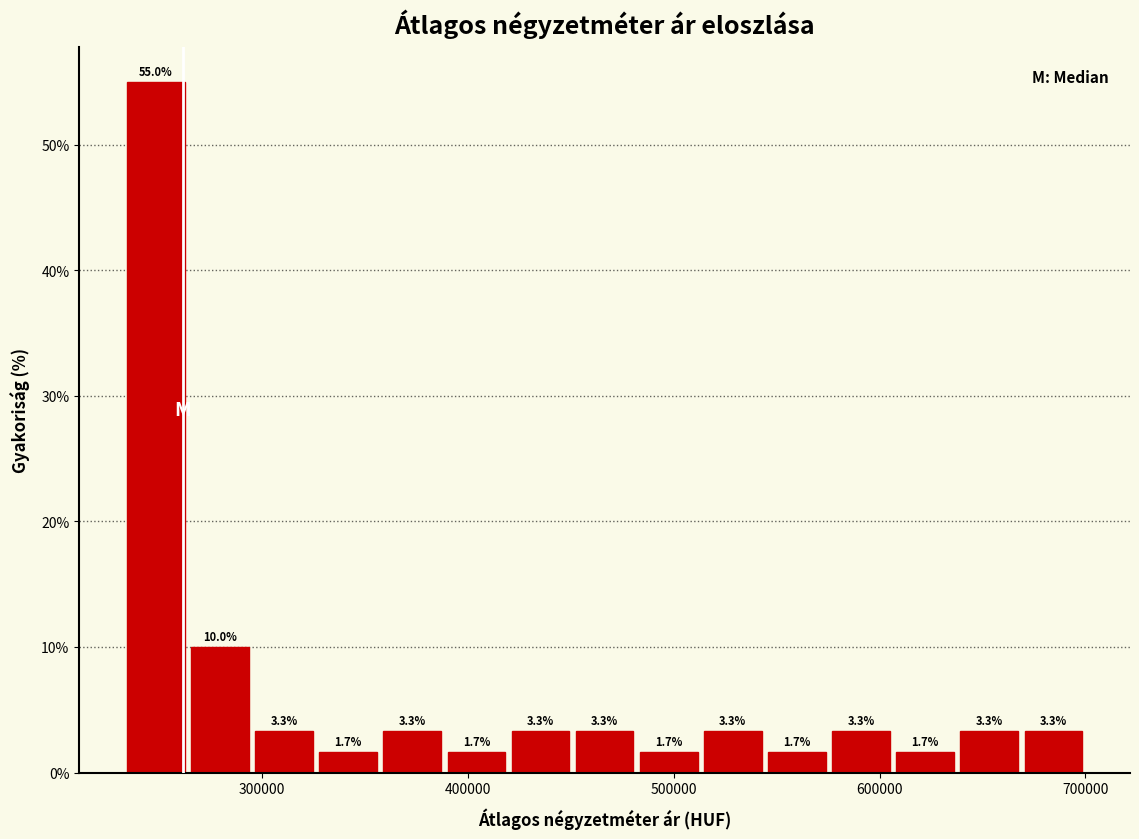

Read against the x-axis, roughly where is the centre of the tallest bar?

250000